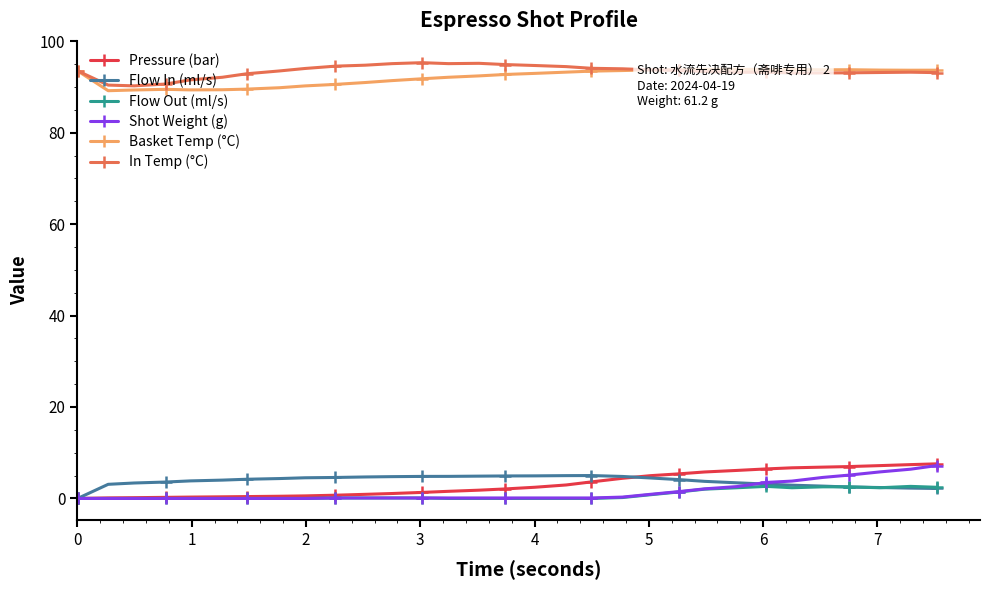

Reading left to right, list all the values displayed in this chart.

Pressure (bar): 0.0	0.1	0.2	0.2	0.3	0.4	0.4	0.5	0.6	0.7	0.9	1.1	1.3	1.6	1.8	2.1	2.5	3.0	3.6	4.4	5.0	5.4	5.8	6.1	6.5	6.7	6.8	7.0	7.2	7.4	7.6
Flow In (ml/s): 0.0	3.1	3.4	3.6	3.8	4.0	4.2	4.3	4.5	4.6	4.7	4.8	4.8	4.8	4.9	4.9	4.9	5.0	5.0	4.8	4.5	4.1	3.7	3.4	3.1	2.9	2.7	2.5	2.4	2.3	2.2
Flow Out (ml/s): 0.0	0.0	0.0	0.0	0.0	0.0	0.0	0.0	0.0	0.1	0.1	0.1	0.1	0.0	0.0	0.0	0.0	0.0	0.0	0.2	0.8	1.4	2.0	2.3	2.6	2.3	2.5	2.5	2.3	2.6	2.4
Shot Weight (g): 0.0	0.0	0.0	0.0	0.0	0.0	0.0	0.0	0.0	0.1	0.1	0.1	0.1	0.1	0.1	0.1	0.1	0.1	0.1	0.3	0.9	1.5	2.1	2.6	3.5	3.8	4.6	5.1	5.8	6.4	7.2
Basket Temp (°C): 93.5	89.2	89.3	89.5	89.3	89.4	89.5	89.8	90.2	90.5	91.0	91.4	91.8	92.1	92.4	92.7	93.0	93.2	93.5	93.6	93.7	93.8	93.8	93.9	93.8	93.8	93.7	93.8	93.7	93.7	93.7
In Temp (°C): 93.5	90.4	90.2	90.6	91.5	92.1	92.9	93.5	94.0	94.5	94.8	95.1	95.3	95.1	95.2	94.9	94.7	94.4	94.1	94.0	93.7	93.6	93.3	93.2	93.2	93.0	93.0	93.1	93.2	93.2	93.1